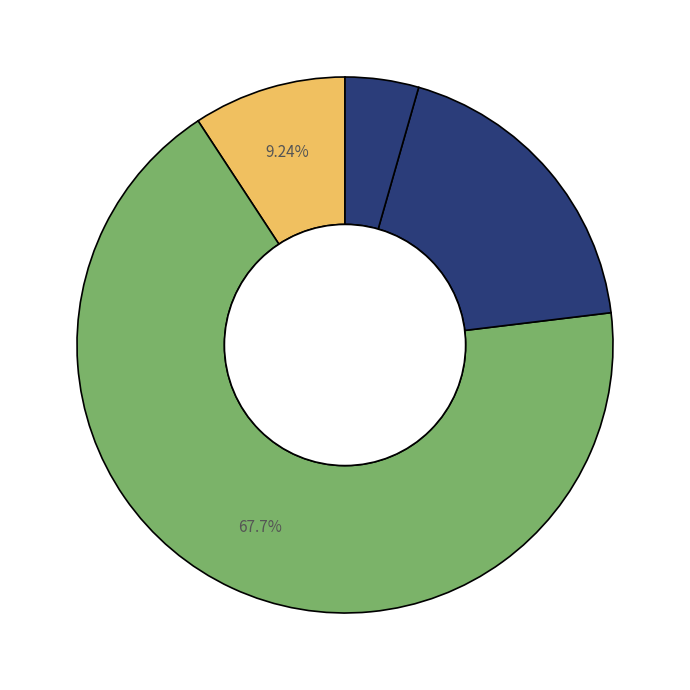

How many segments does this pie chart have?

4